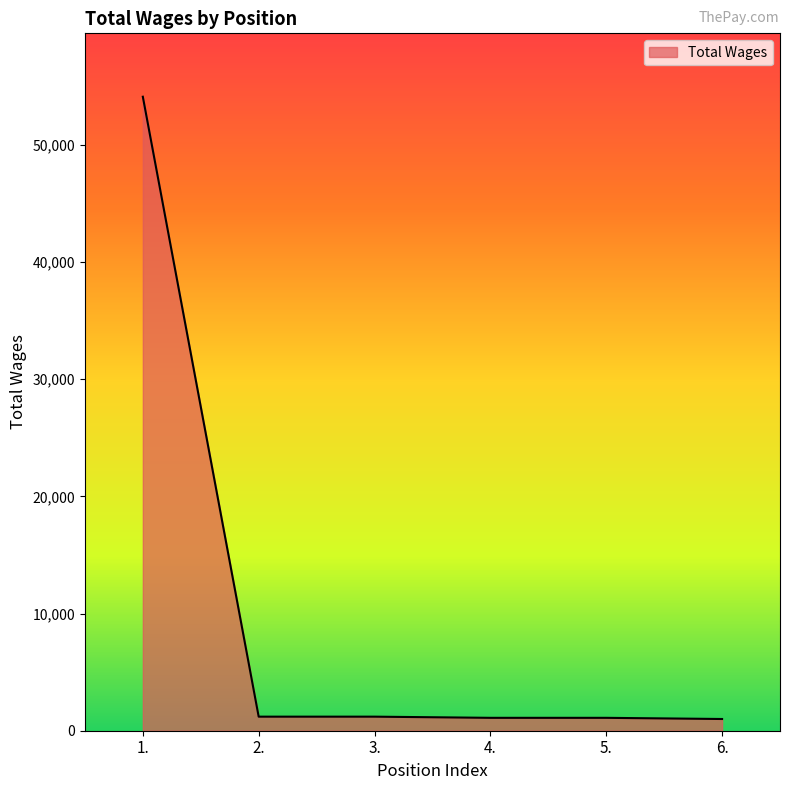

What is the minimum value shown in the chart?

1000